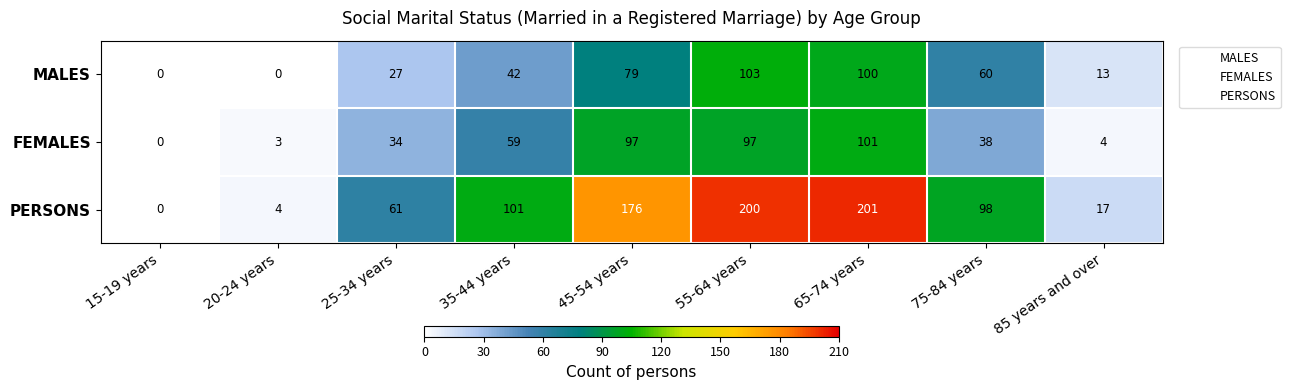

Between 35-44 years and 85 years and over, which series saw the biggest shift?

PERSONS